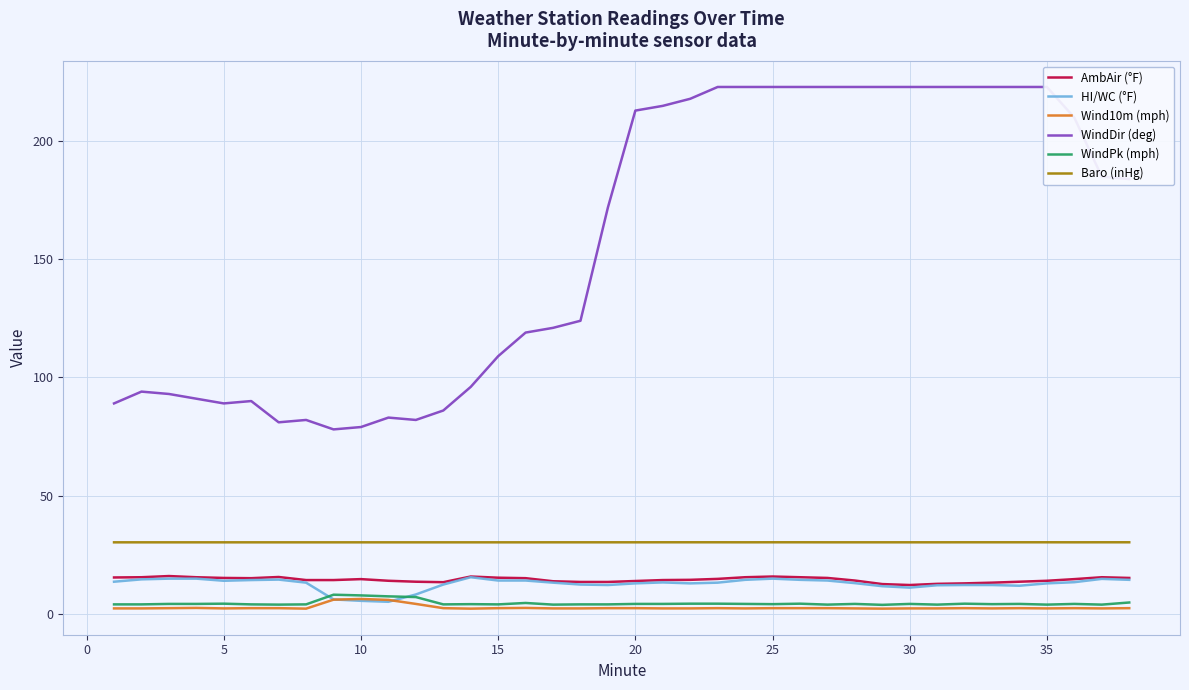

True or false: Baro (inHg) and AmbAir (°F) cross at least once.

False